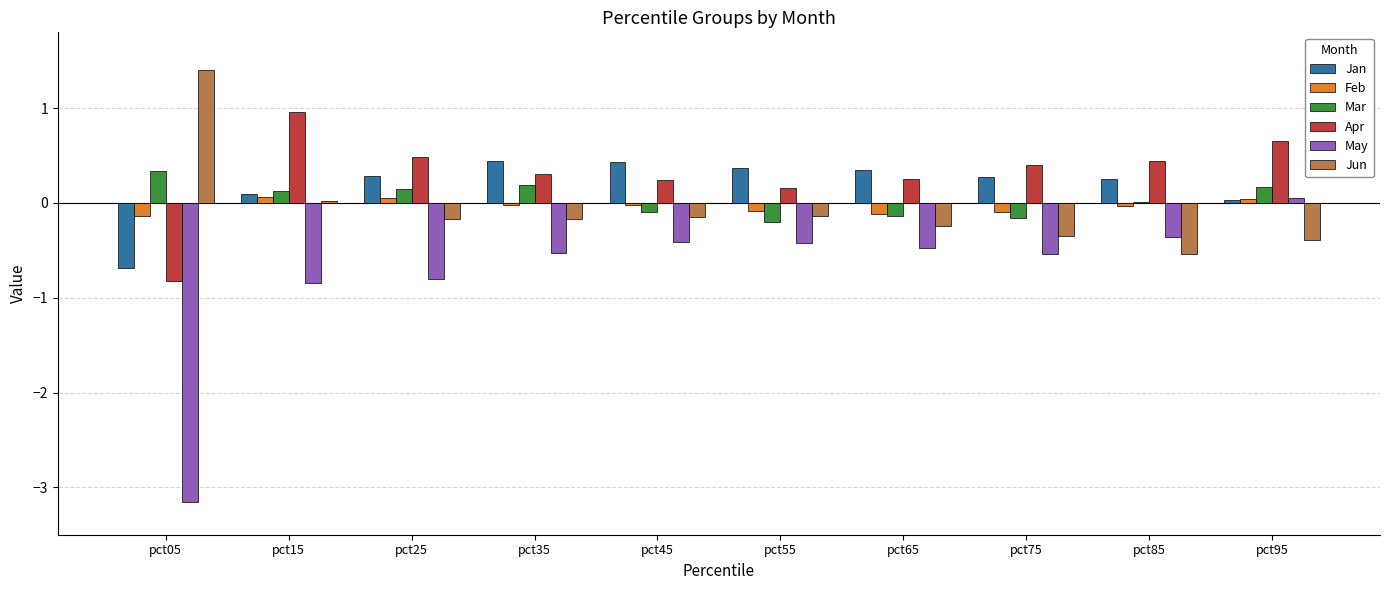

Between pct45 and pct85, which series saw the biggest shift?

Jun